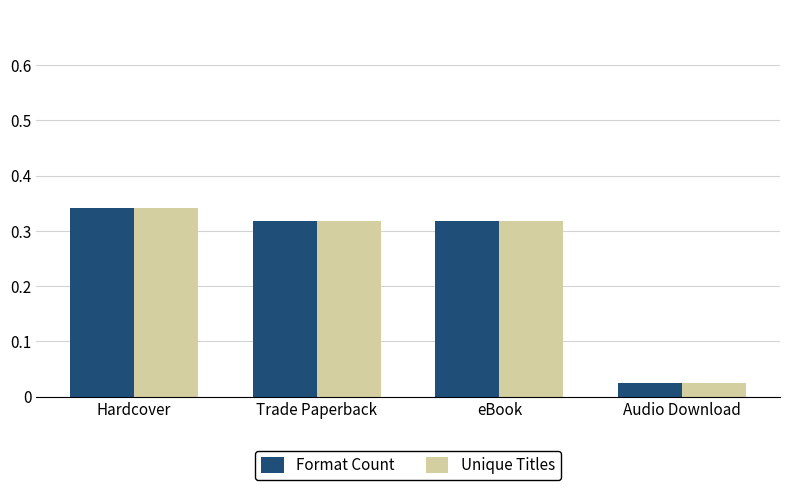

At which label does Format Count reach its peak?

Hardcover